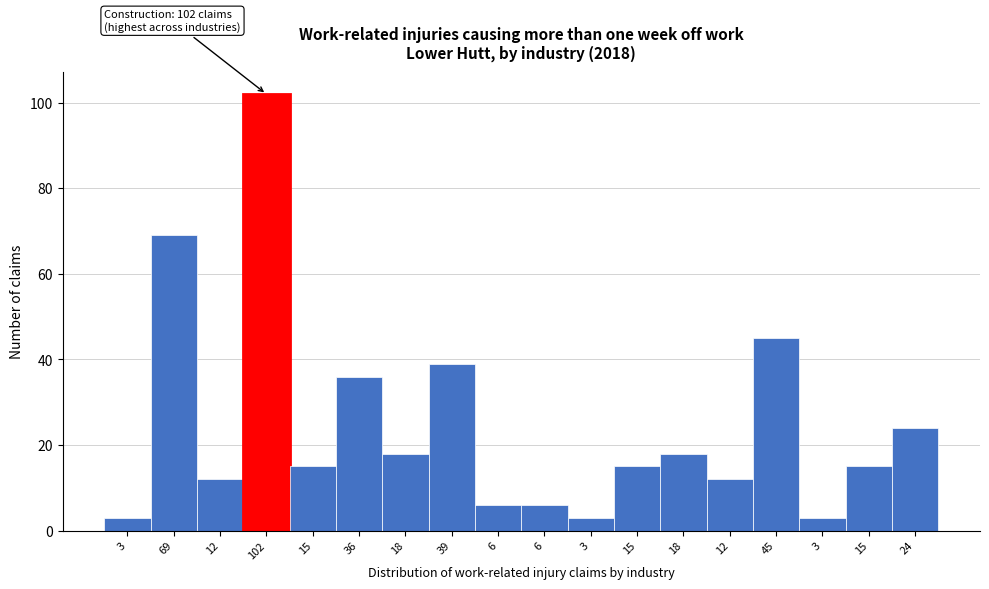

How many bars are there in total?

18